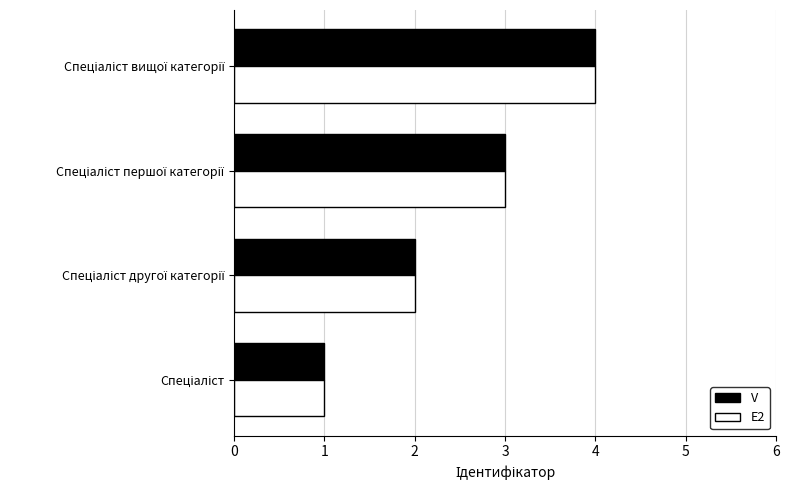

What is the sum of all V values?

10